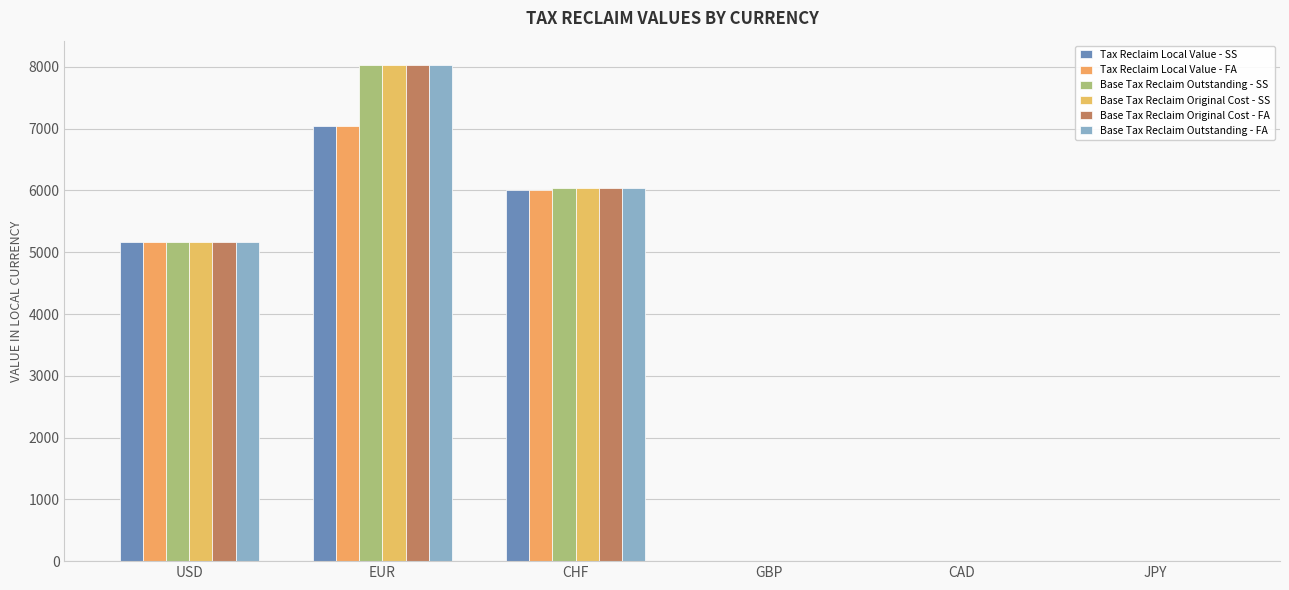

How many groups of bars are there?

6